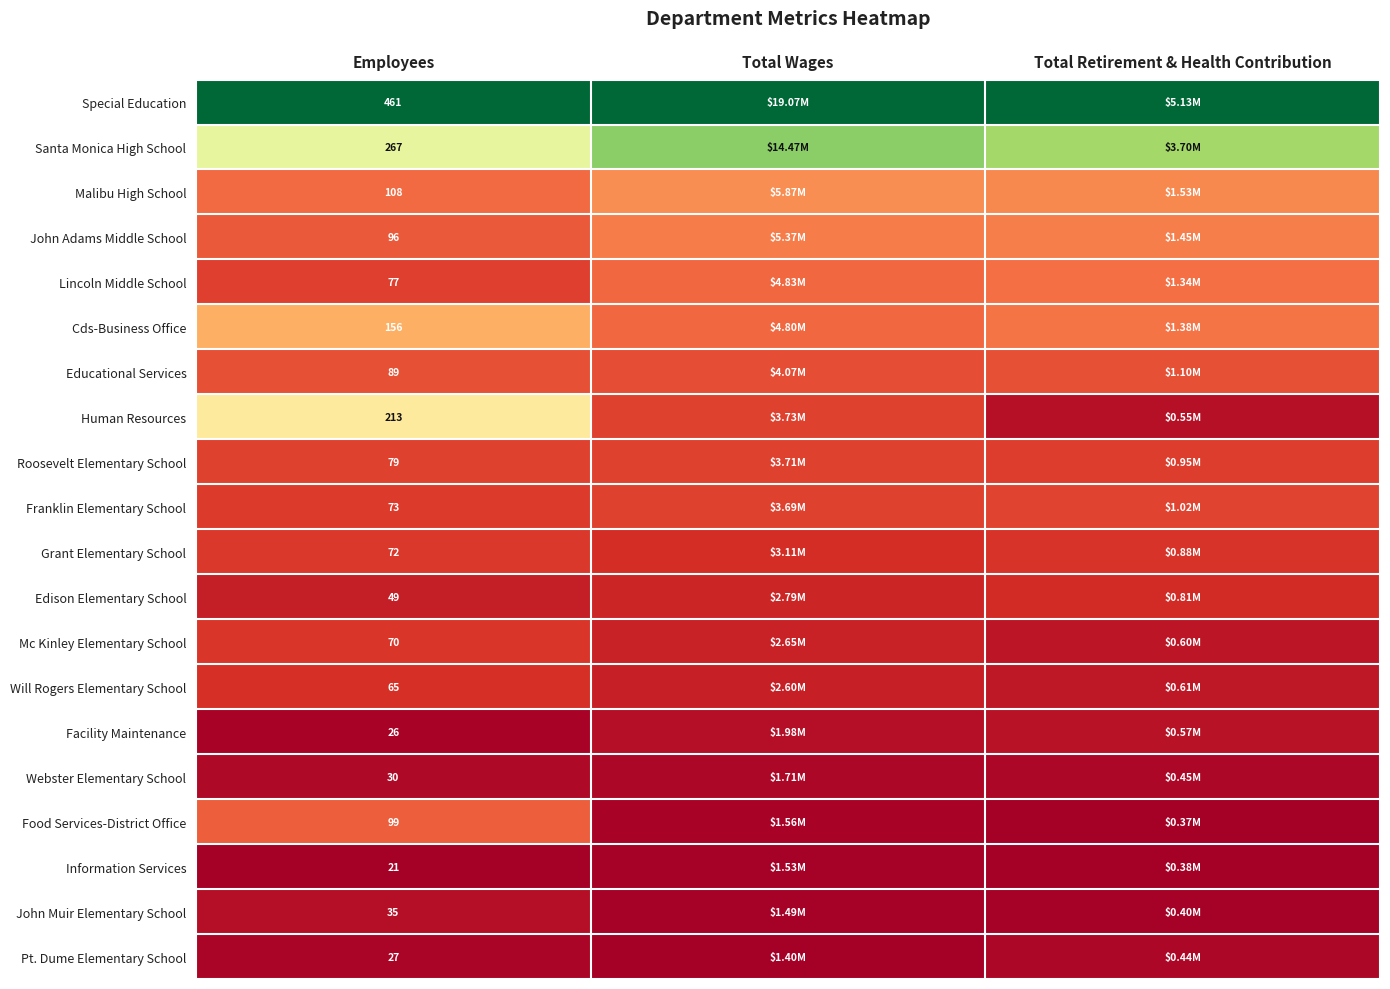

At Employees, list the series in order from smallest to largest.

Information Services, Facility Maintenance, Pt. Dume Elementary School, Webster Elementary School, John Muir Elementary School, Edison Elementary School, Will Rogers Elementary School, Mc Kinley Elementary School, Grant Elementary School, Franklin Elementary School, Lincoln Middle School, Roosevelt Elementary School, Educational Services, John Adams Middle School, Food Services-District Office, Malibu High School, Cds-Business Office, Human Resources, Santa Monica High School, Special Education